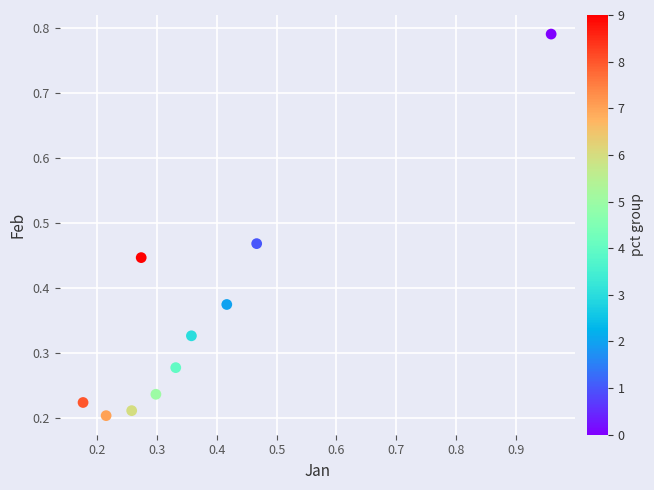

What is the range of Y values (max minus min)?

0.6